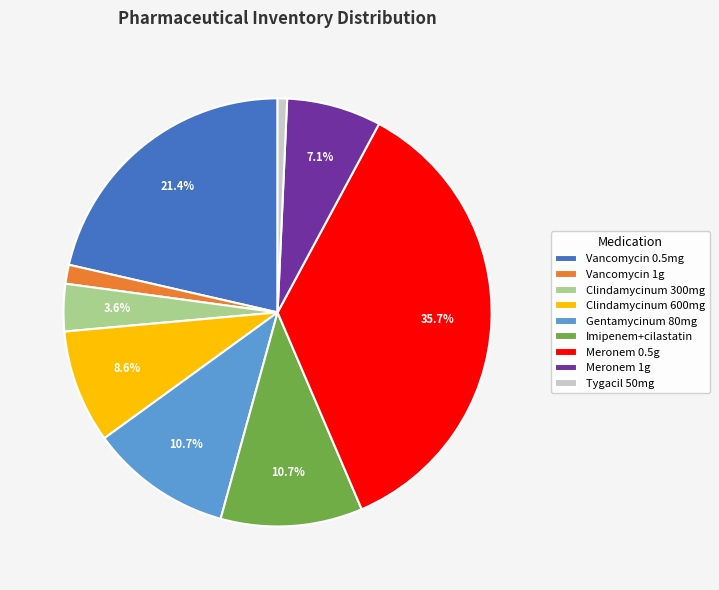

Is there any slice that represents more than half of the pie?

No